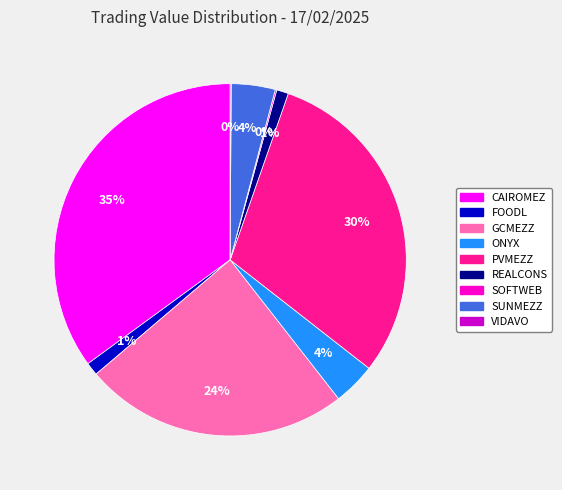

Does ONYX represent more than half of the total?

No